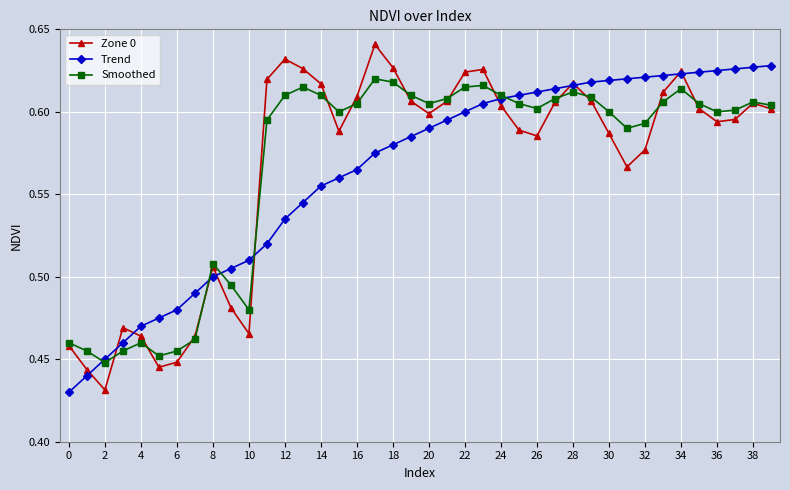

At how many categories does at least one series exceed 0?

40